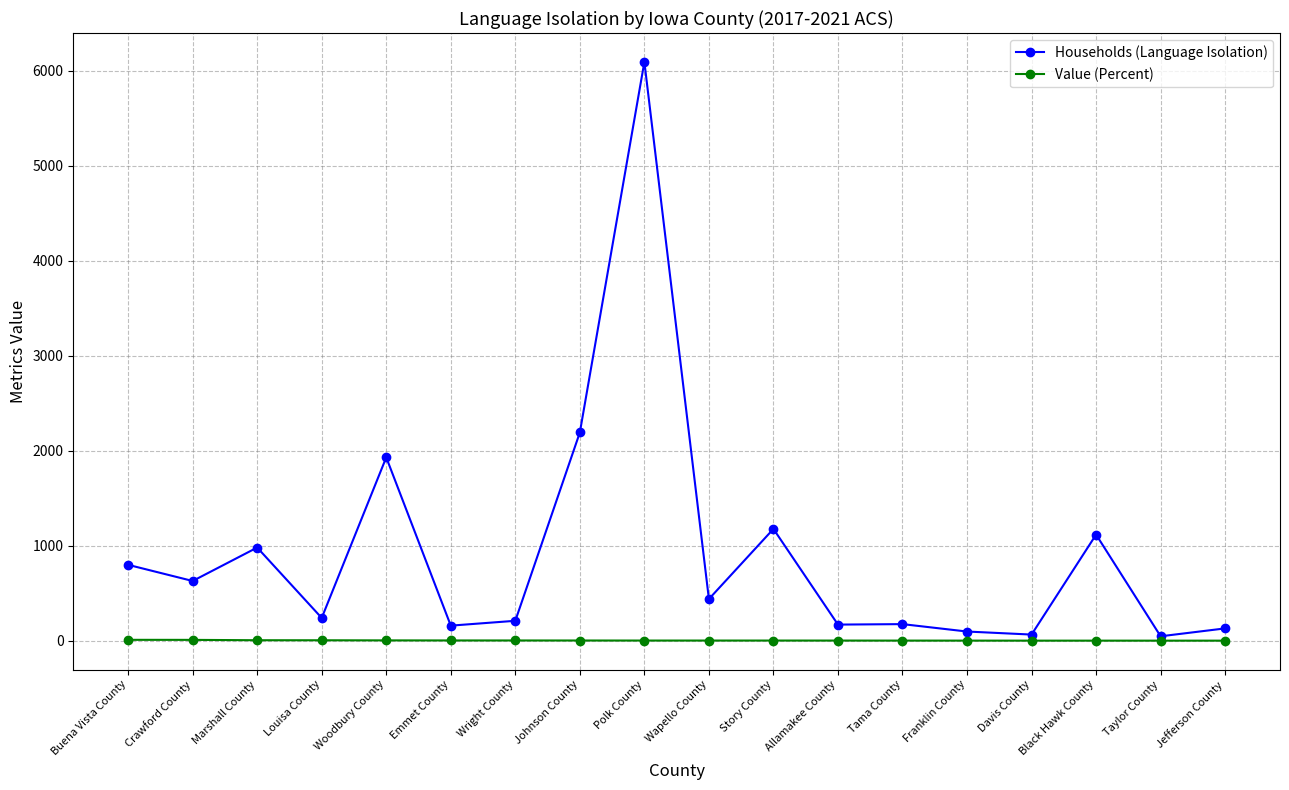

What is the spread (max minus min) of values at Black Hawk County?

1115.9